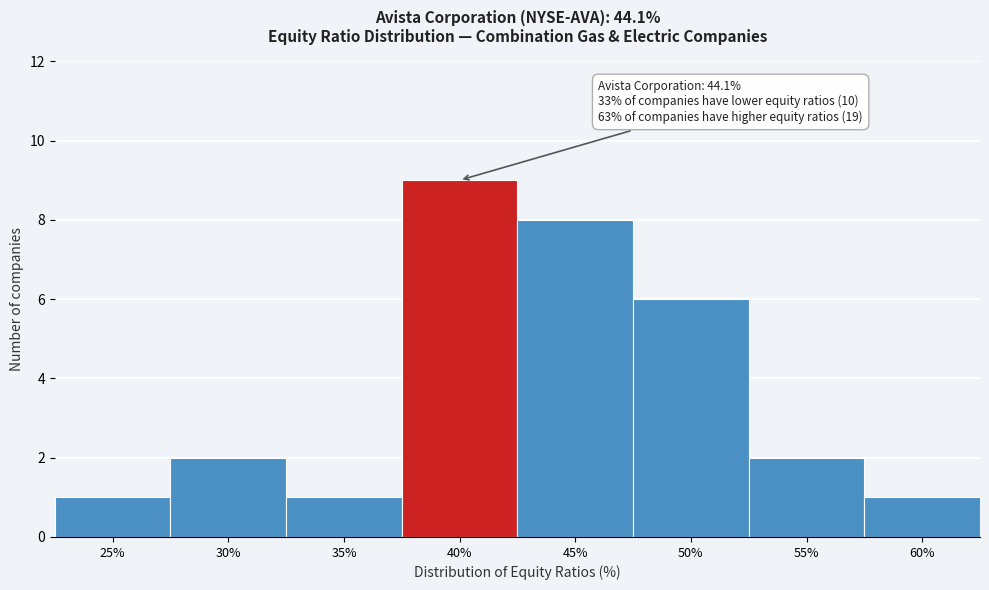

Reading left to right, extract all data points from this chart.

1	2	1	9	8	6	2	1